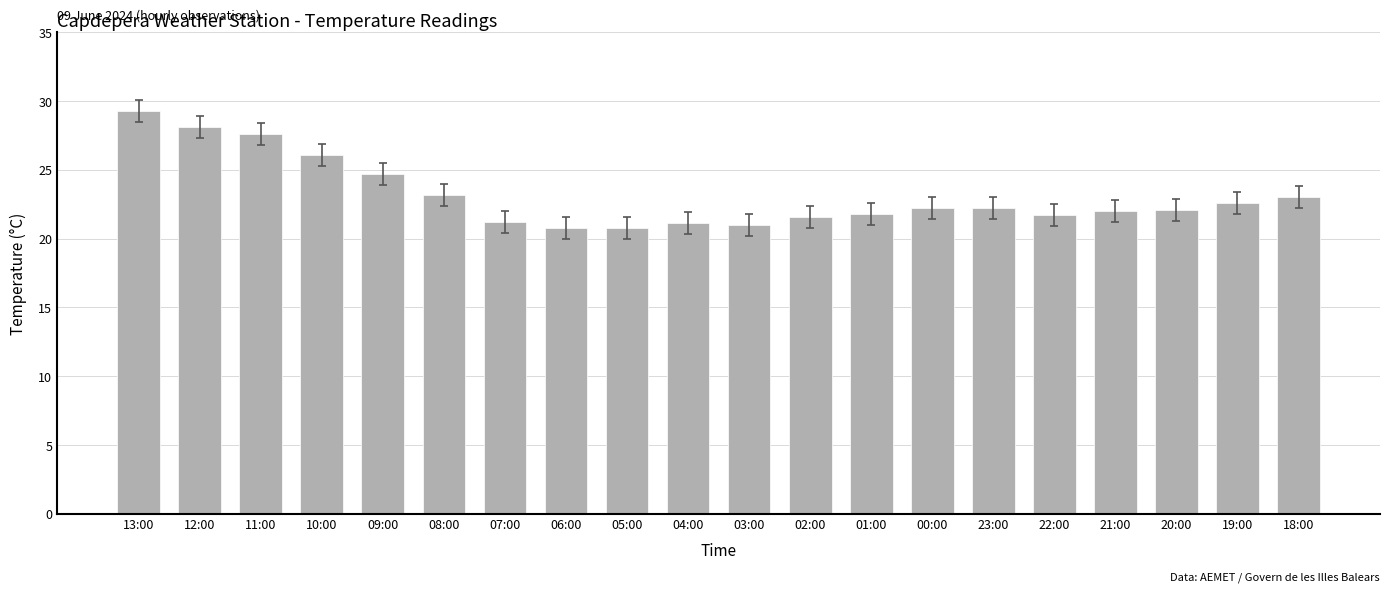

Between 23:00 and 05:00, which is larger?

23:00